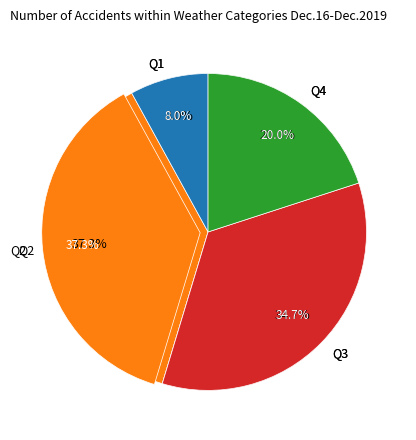

To the nearest percent, what is the difference between the largest and smallest slice percentages?

29%